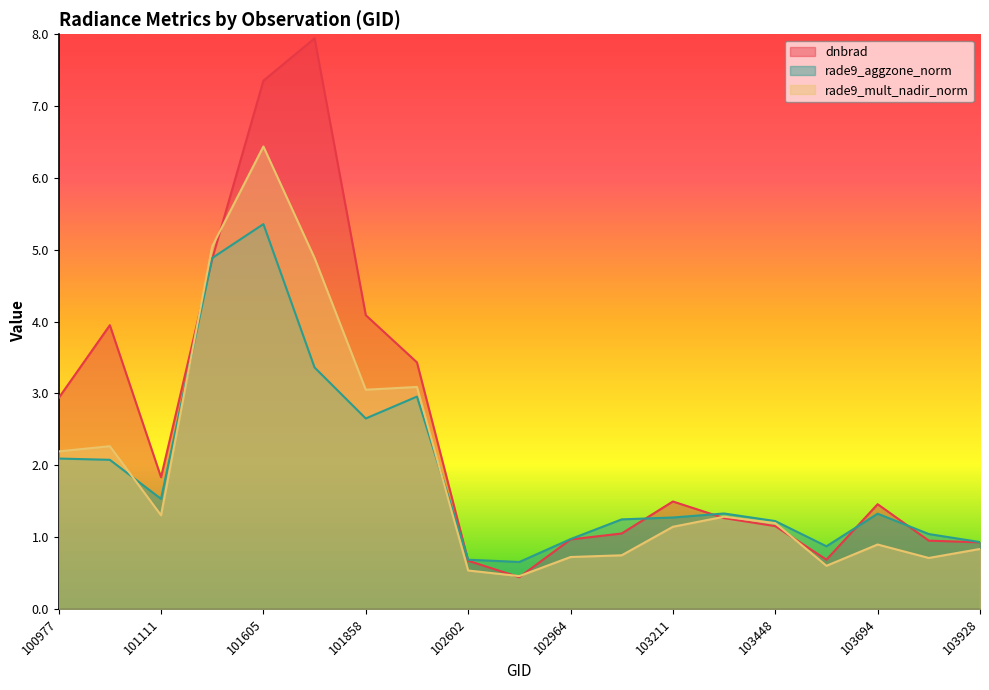

The dnbrad series shows 0.3 at 102964. True or false?

False